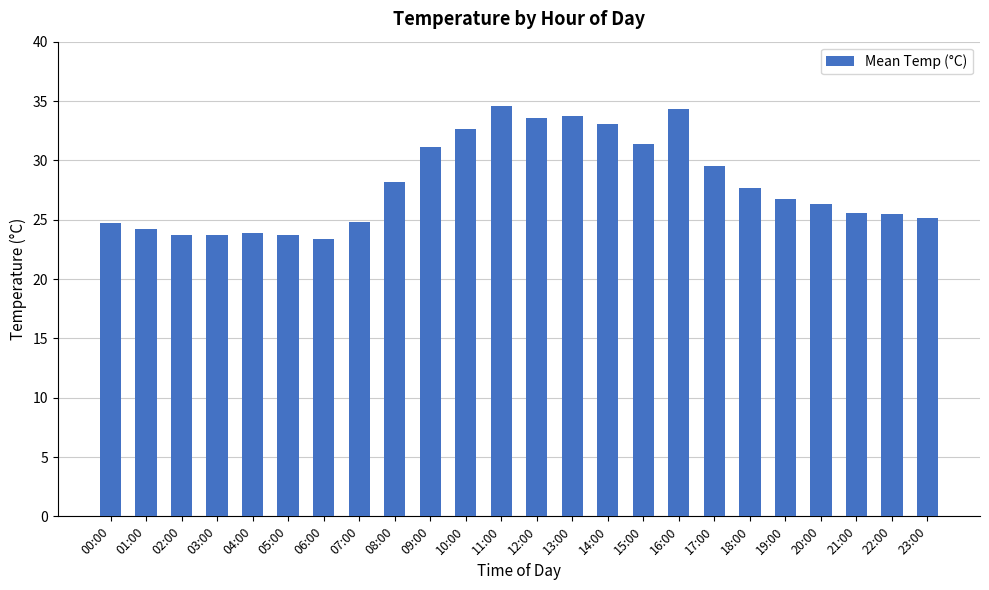

What is the ratio of the value at 00:00 to the value at 17:00?

0.8